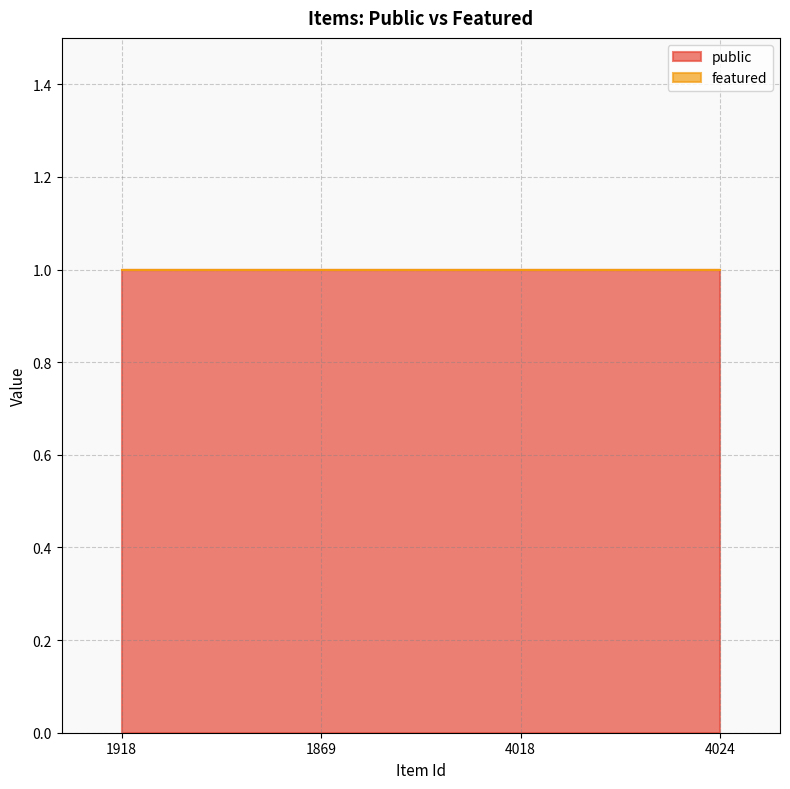

What is the label of the 3rd point from the left?

4018